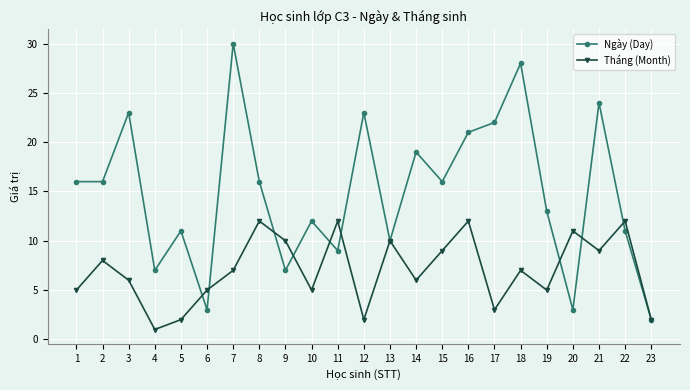

What is the greatest value displayed?

30